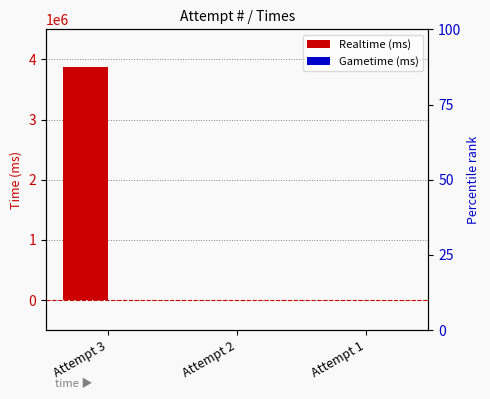

What is the difference between the maximum and second lowest values in the Realtime (ms) series?

3875081